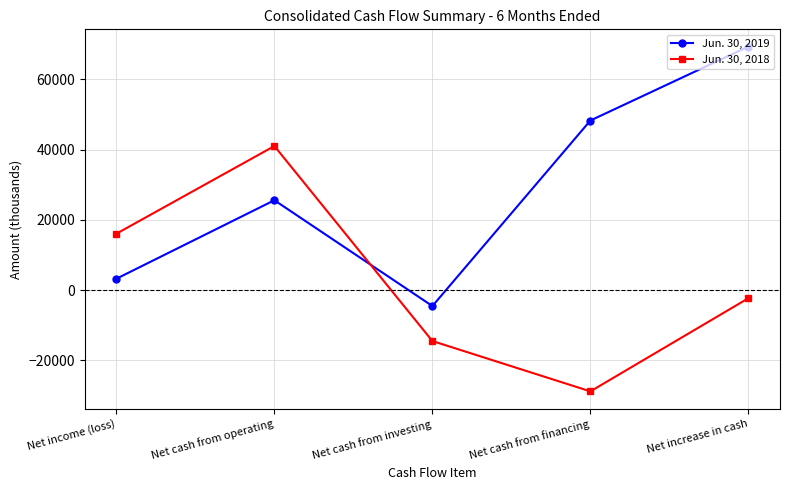

How many values in the Jun. 30, 2019 series are below 25597?

2